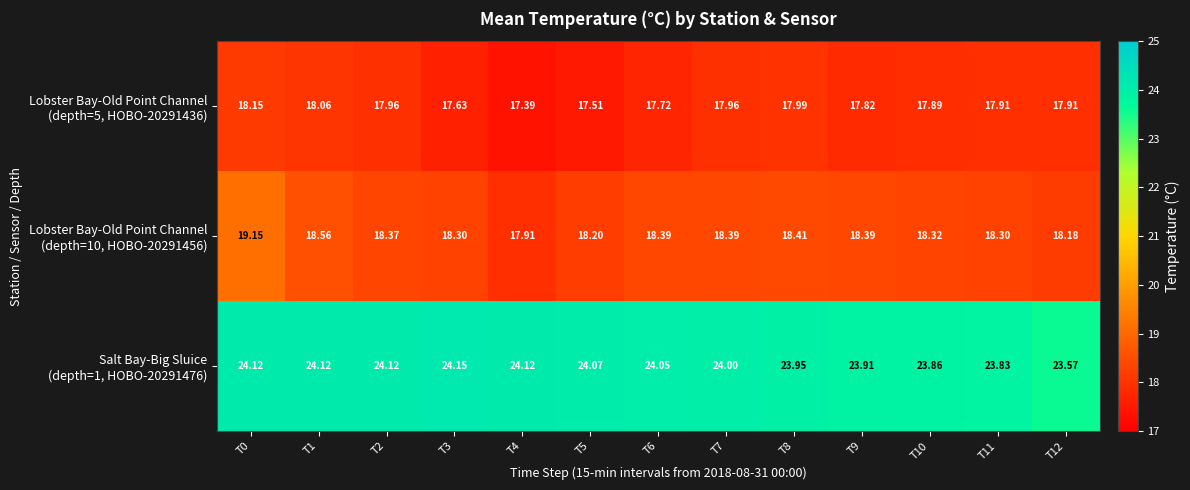

Which has a higher value, T1 or T11?

T1